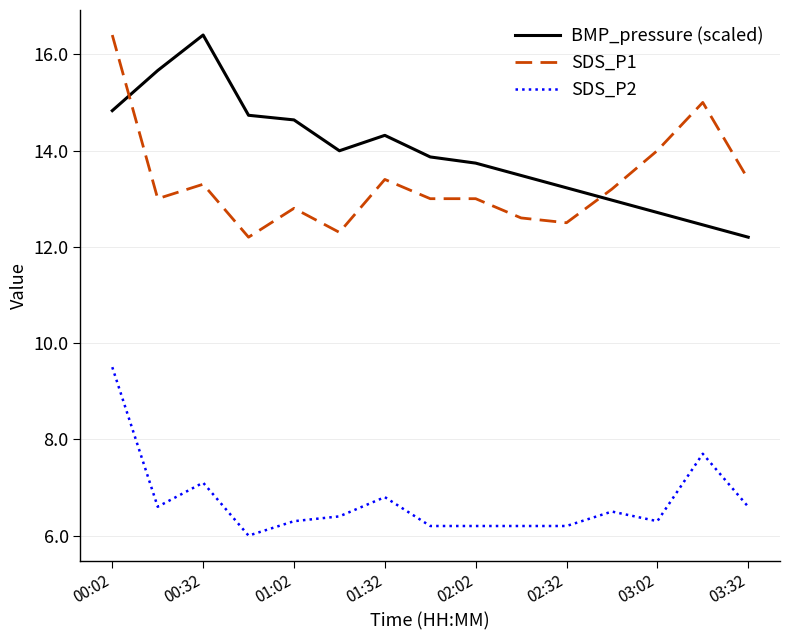

What is the minimum value for SDS_P1?

12.2